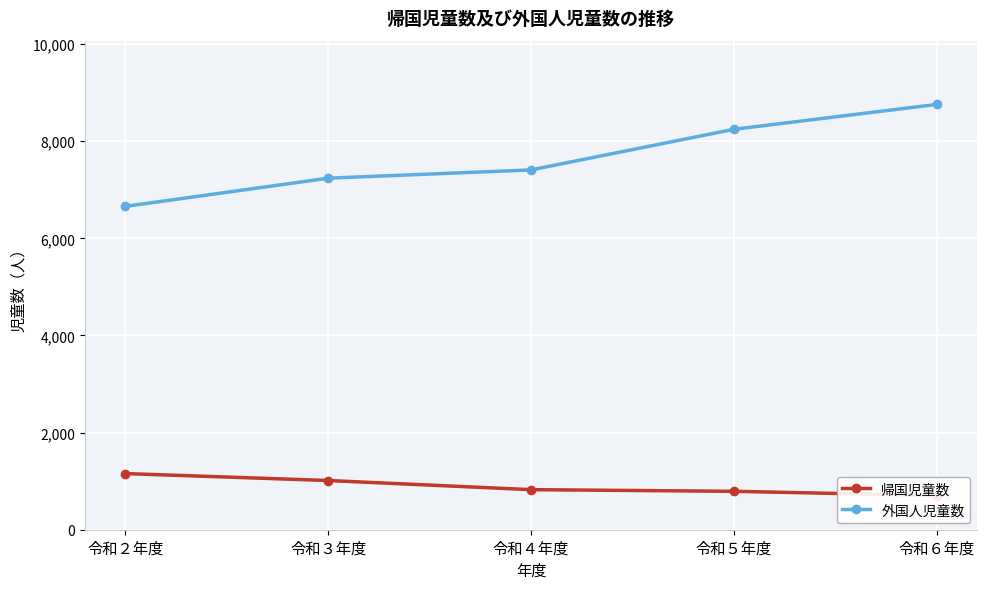

Reading left to right, transcribe all the data shown in this chart.

帰国児童数: 1156	1013	825	791	704
外国人児童数: 6658	7238	7408	8244	8756